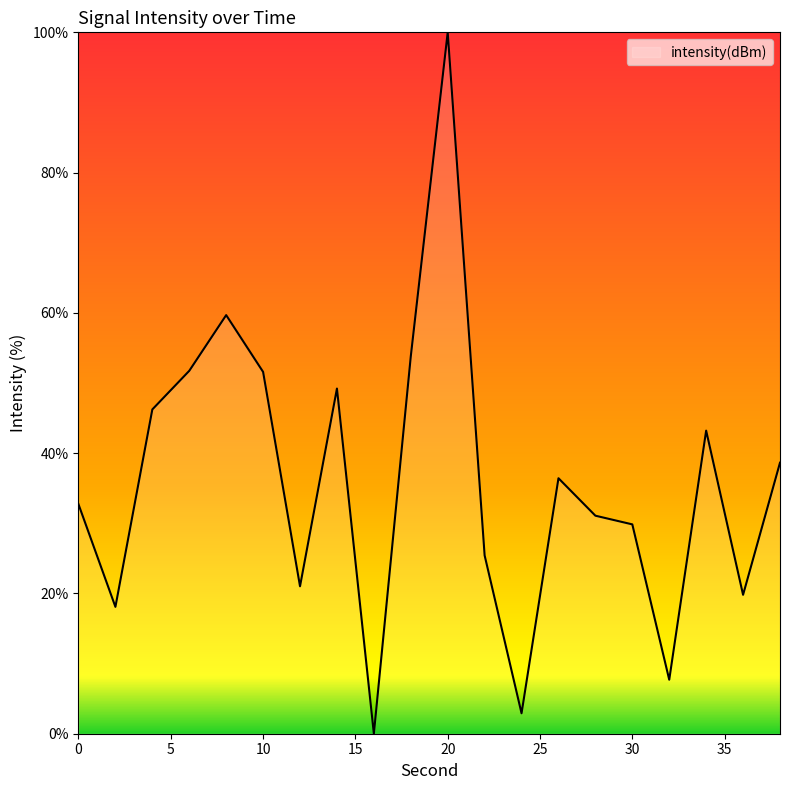

What is the greatest value displayed?

100.0